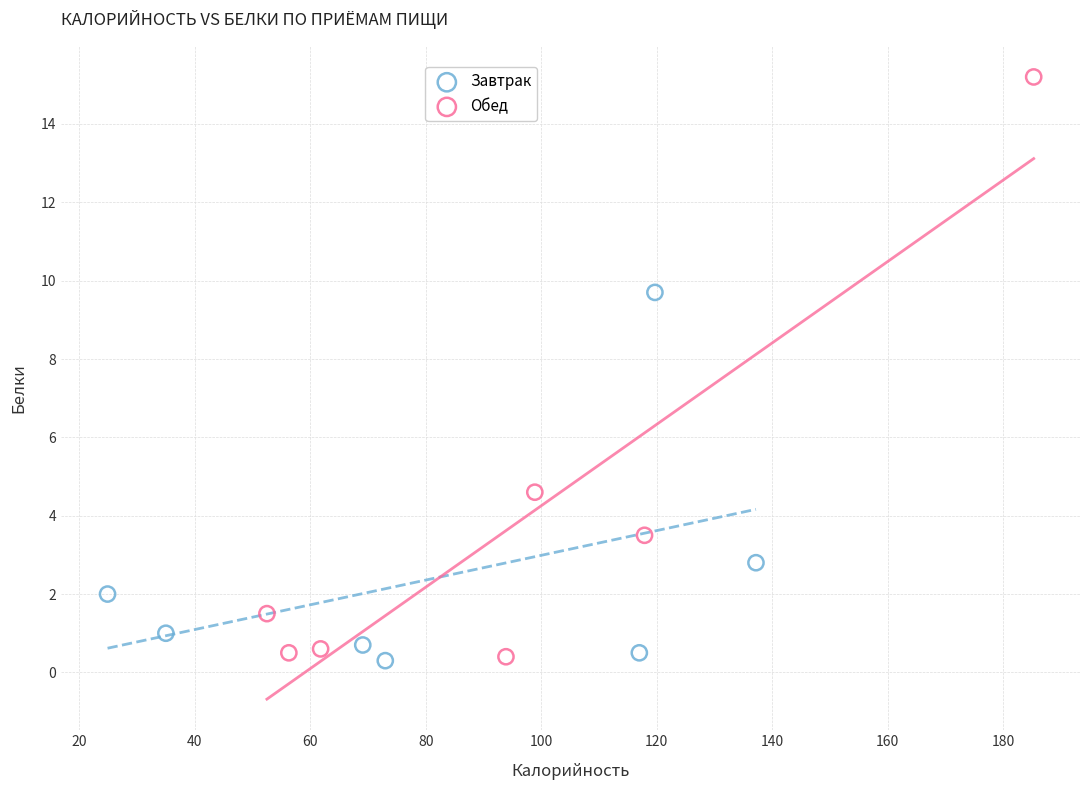

Which series has the widest spread of Y values?

Обед